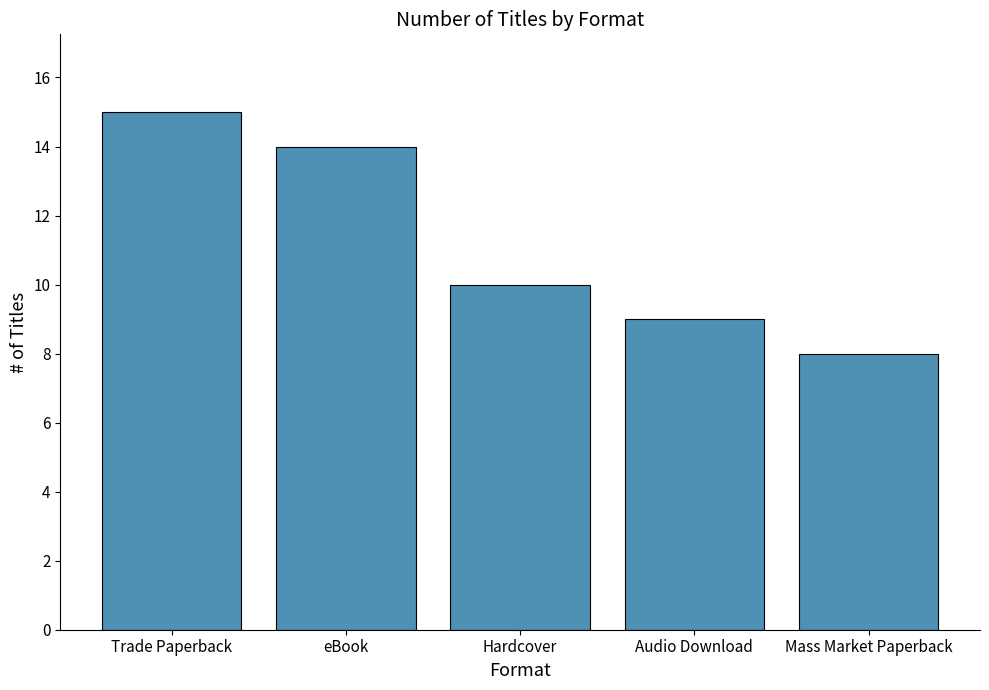

At which label is the value closest to 11?

Hardcover